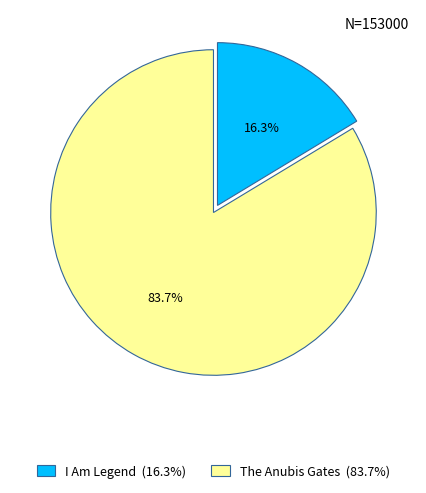

The I Am Legend slice represents 16% of the pie. True or false?

True